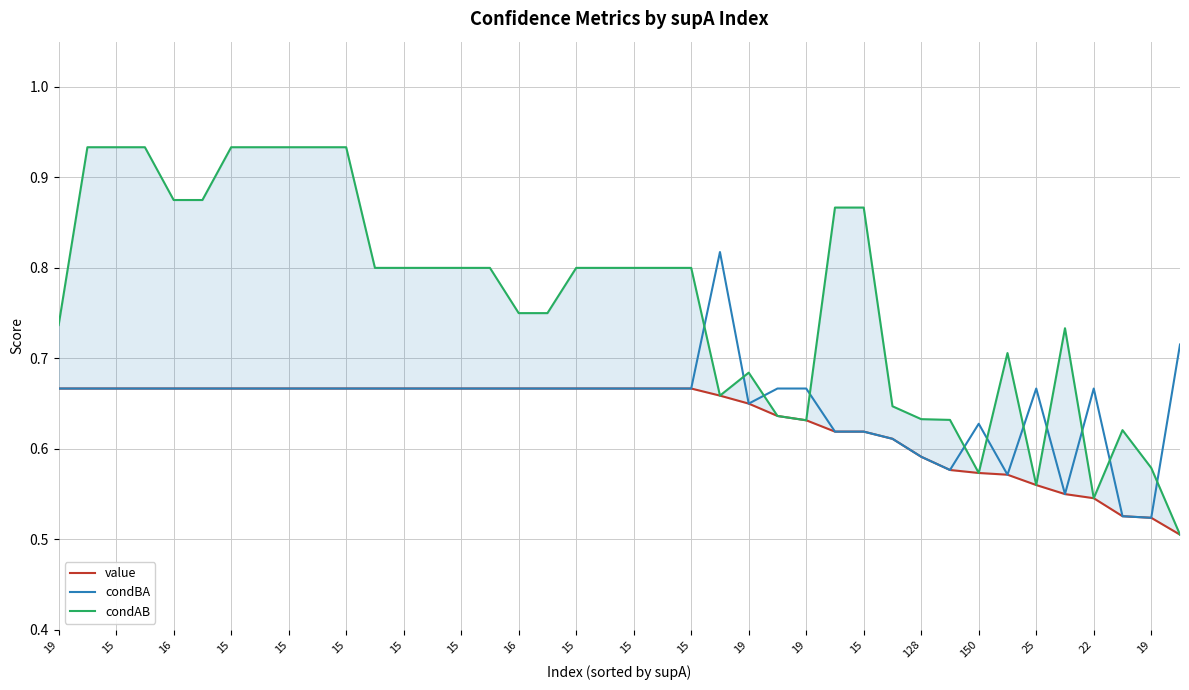

How many series are shown in this chart?

3